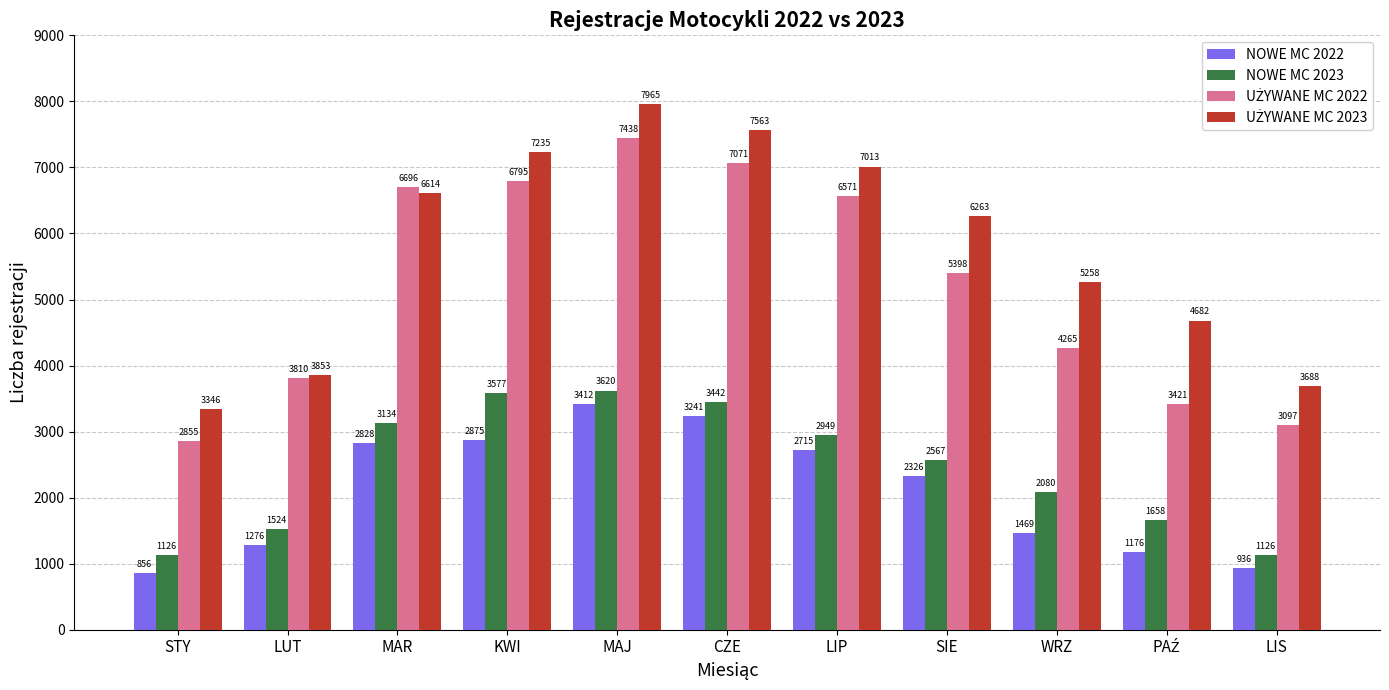

At which category is the sum across all series the highest?

MAJ